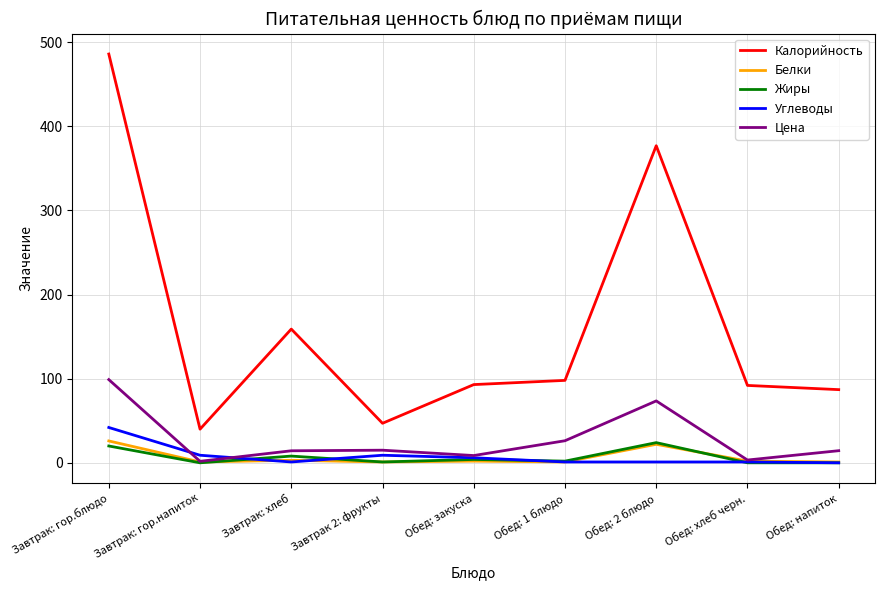

Between which two adjacent categories do Жиры and Углеводы first intersect?

Завтрак: гор.напиток and Завтрак: хлеб